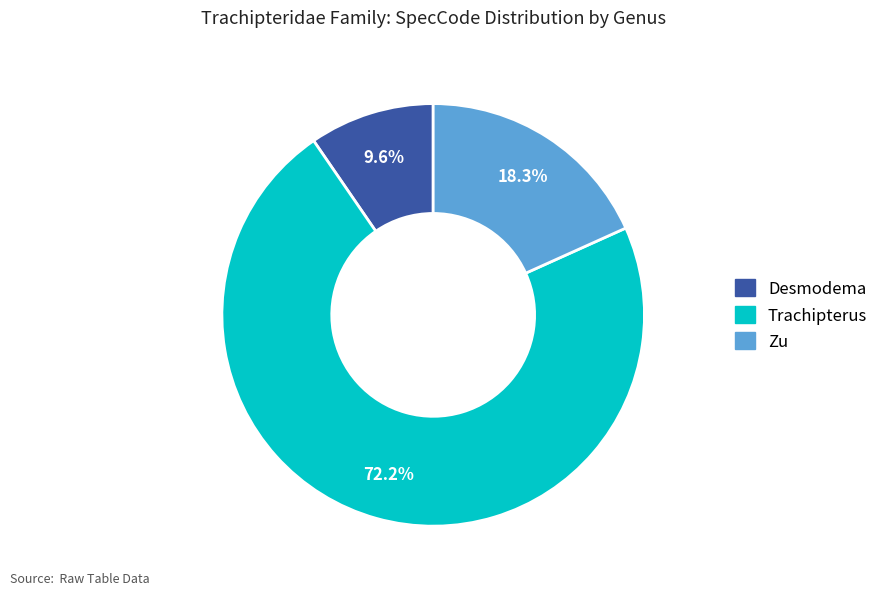

To the nearest percent, what is the difference between the largest and smallest slice percentages?

63%